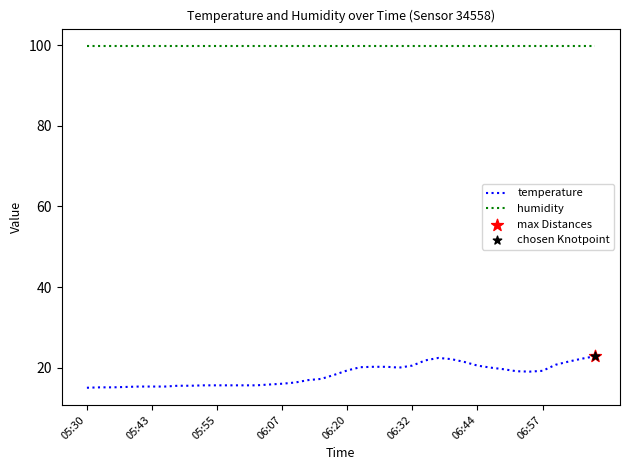

Which series has the largest total across all categories?

humidity